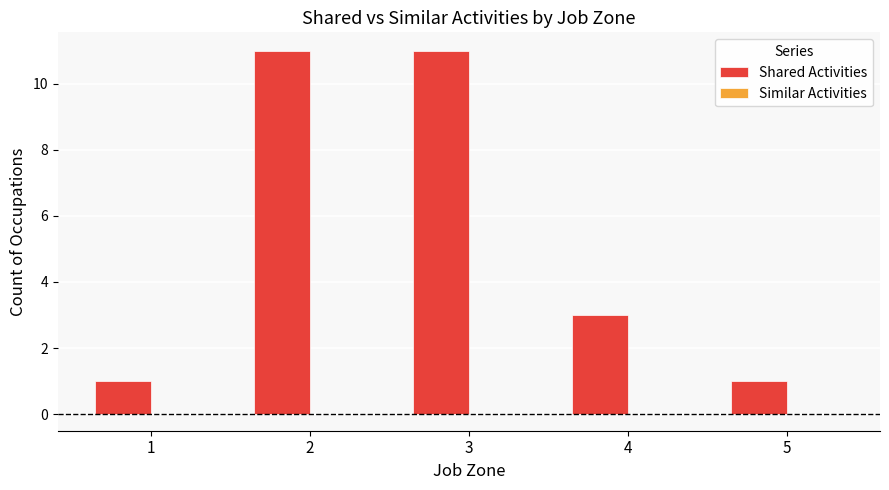

Count the number of categories in the chart.

5